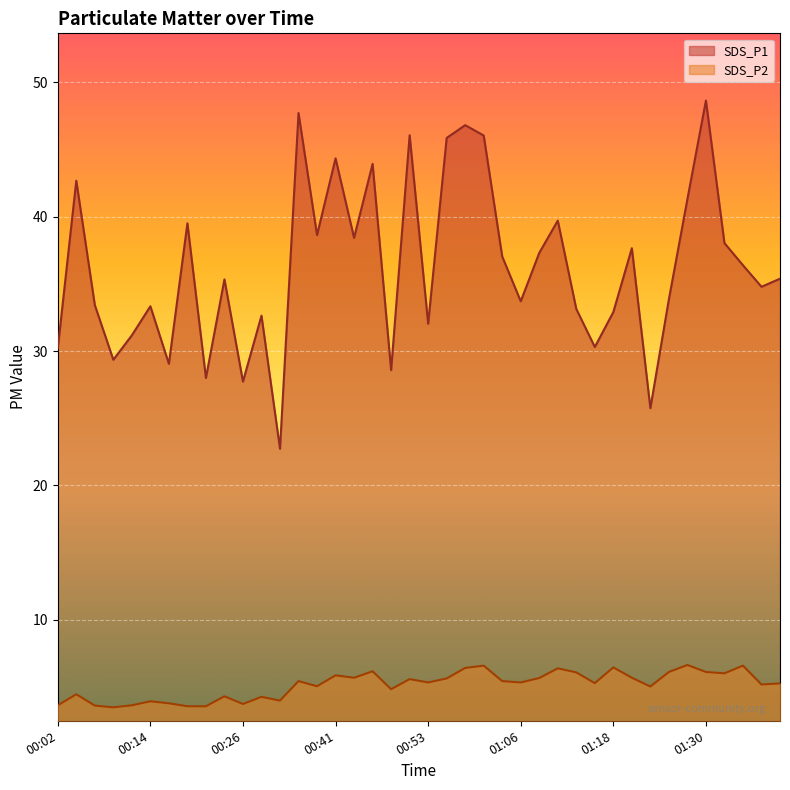

How many values in the SDS_P2 series exceed 5?

26